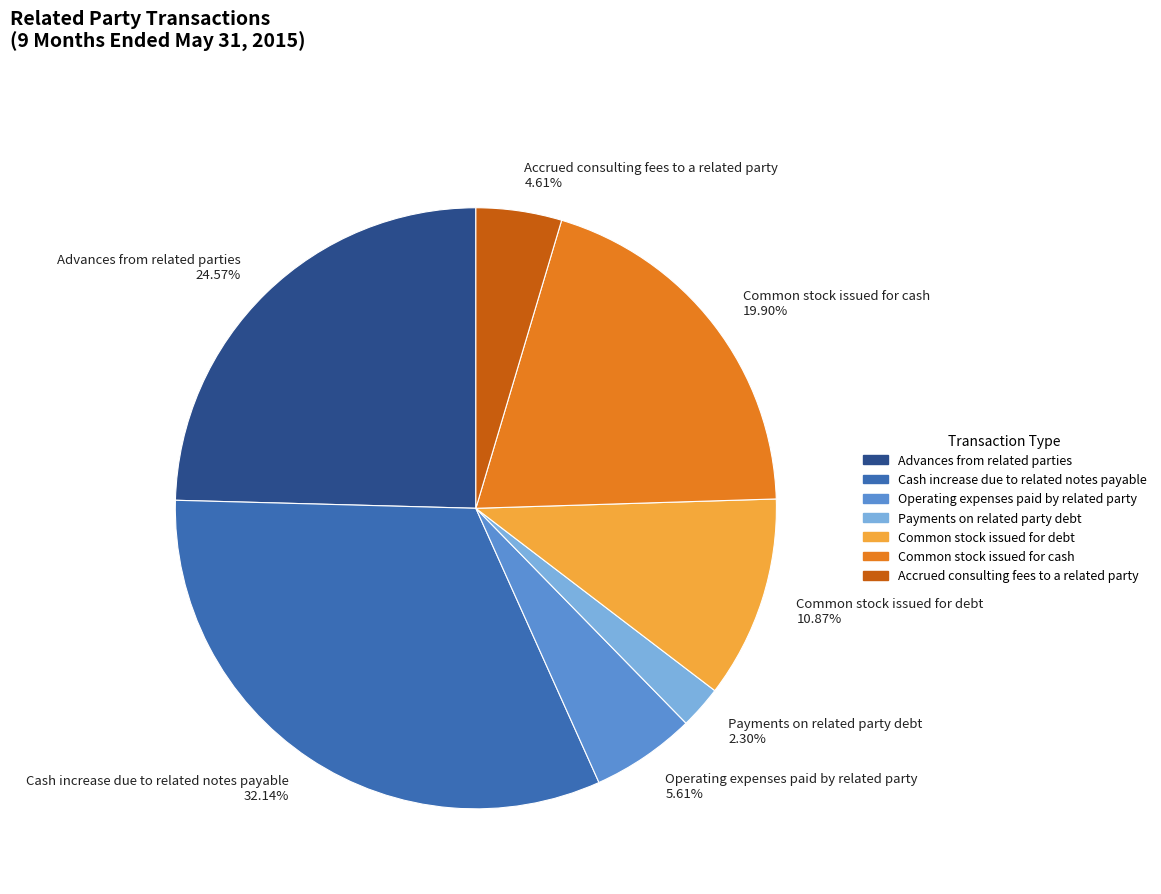

The Payments on related party debt slice represents 2% of the pie. True or false?

True